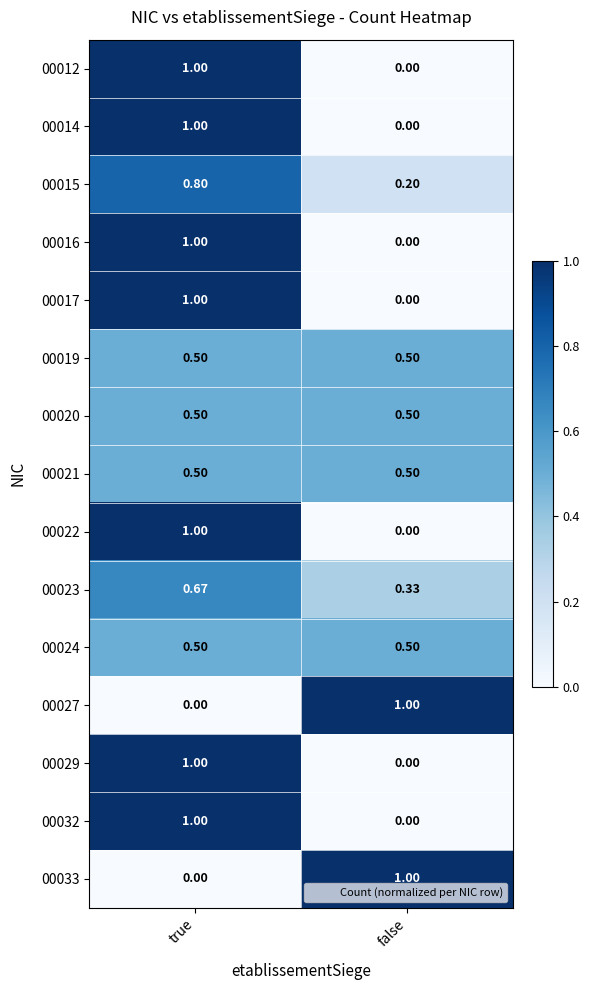

Which category has the highest value in the 00027 series?

false